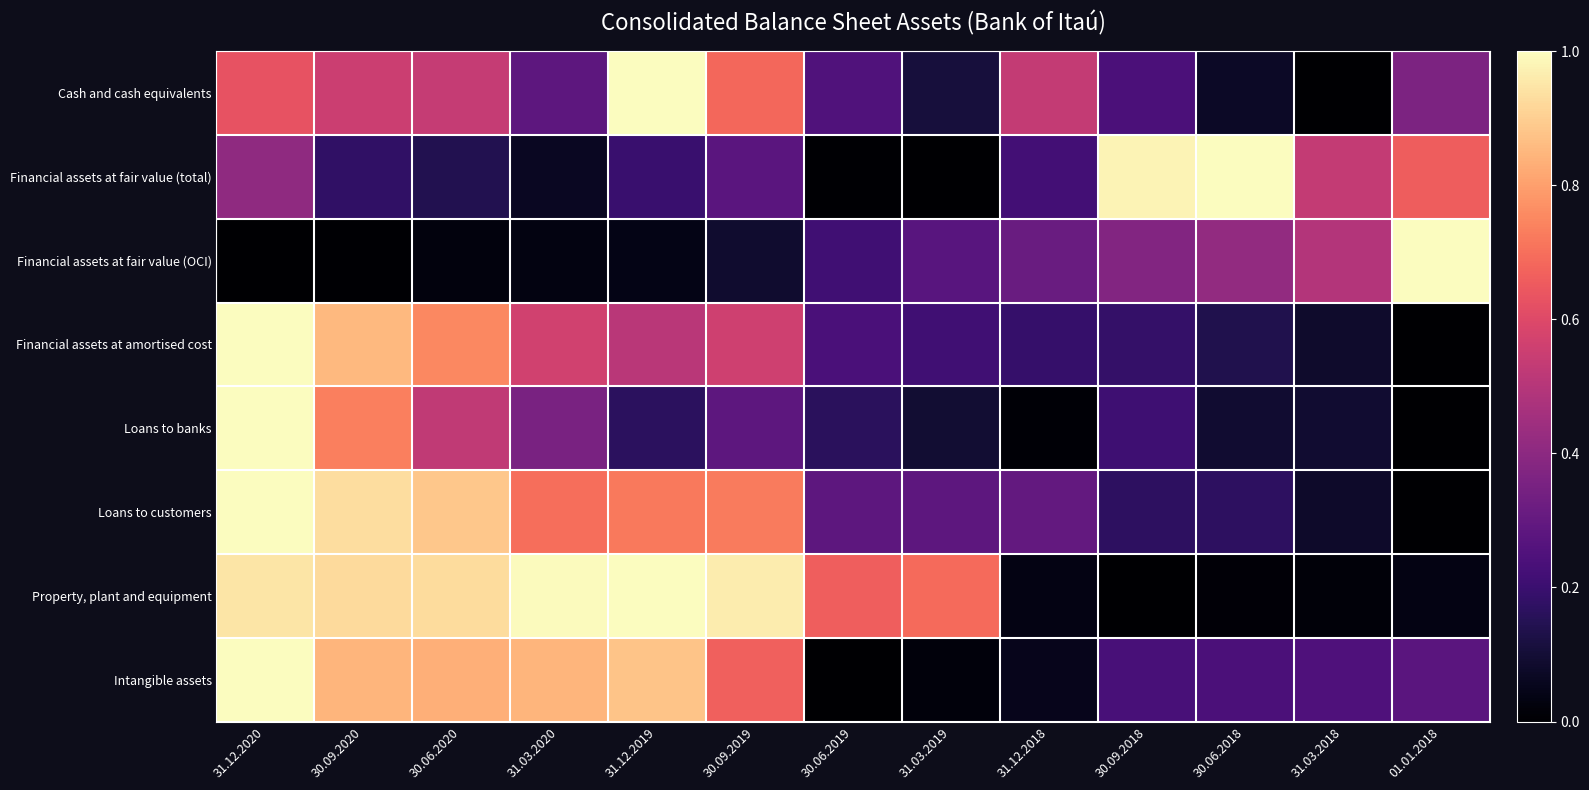

At how many categories does at least one series exceed 0?

13